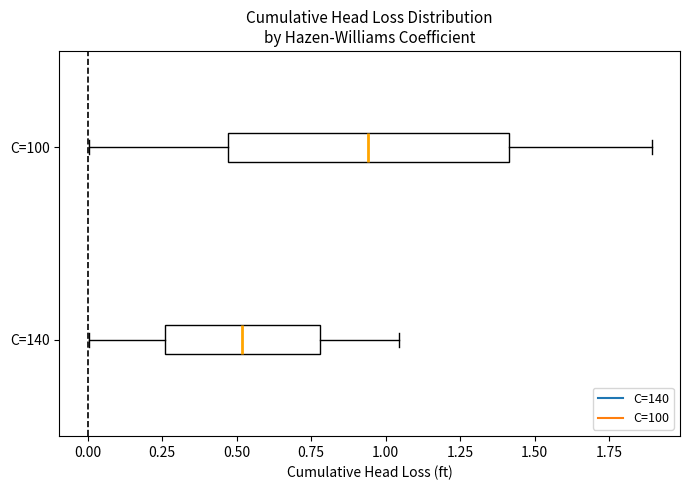

Where does the left whisker of the box for C=100 end on the x-axis? The values are not printed on the chart, so give them approximately, as read against the axis.

0.00